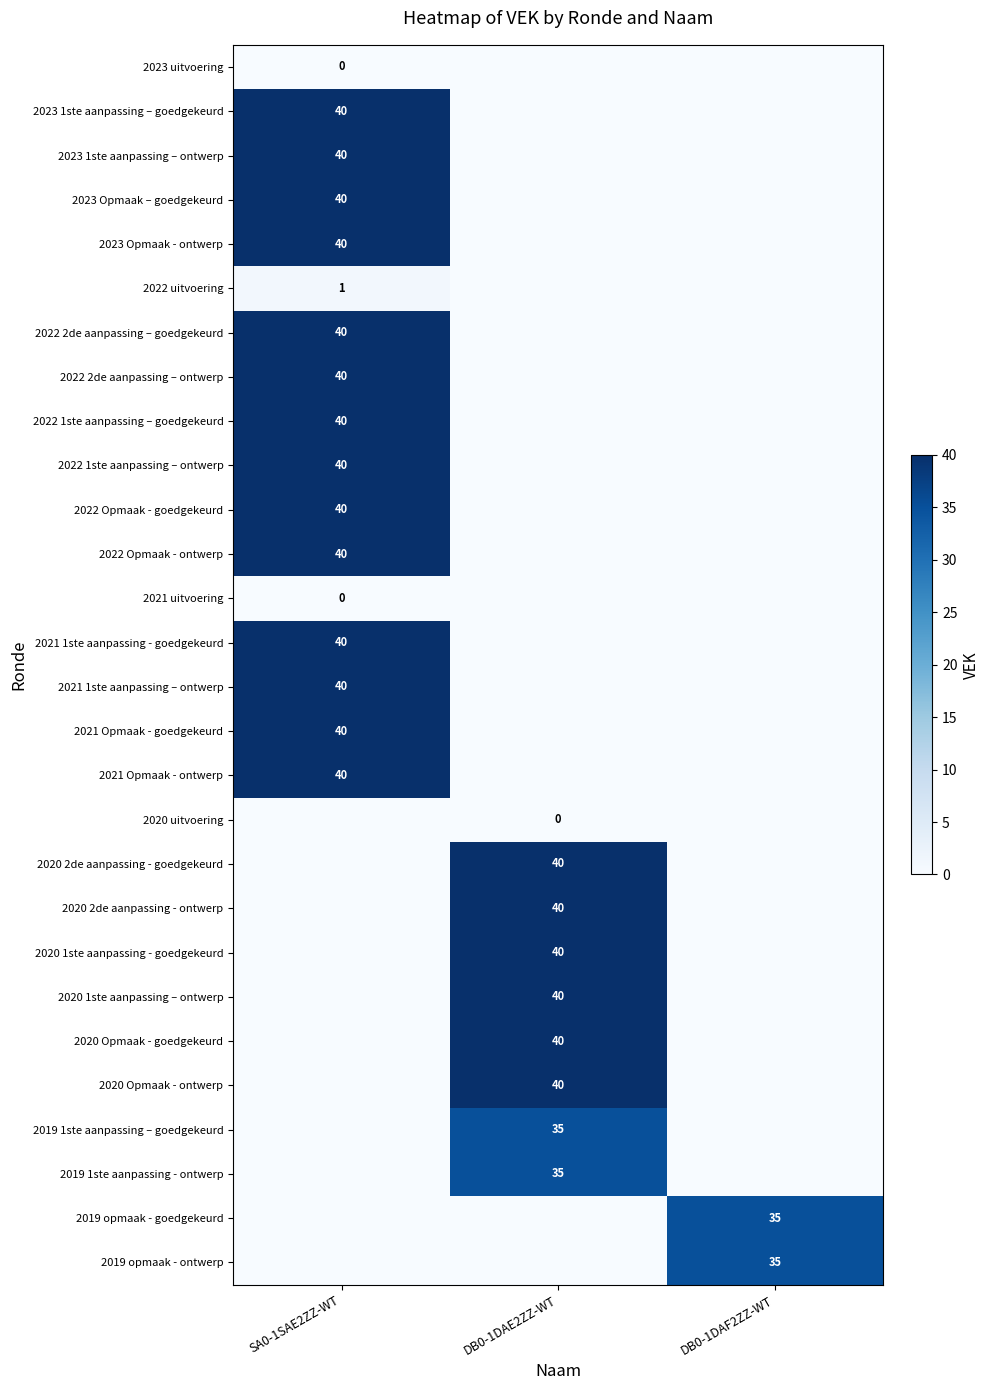

At which category is the sum across all series the highest?

SA0-1SAE2ZZ-WT